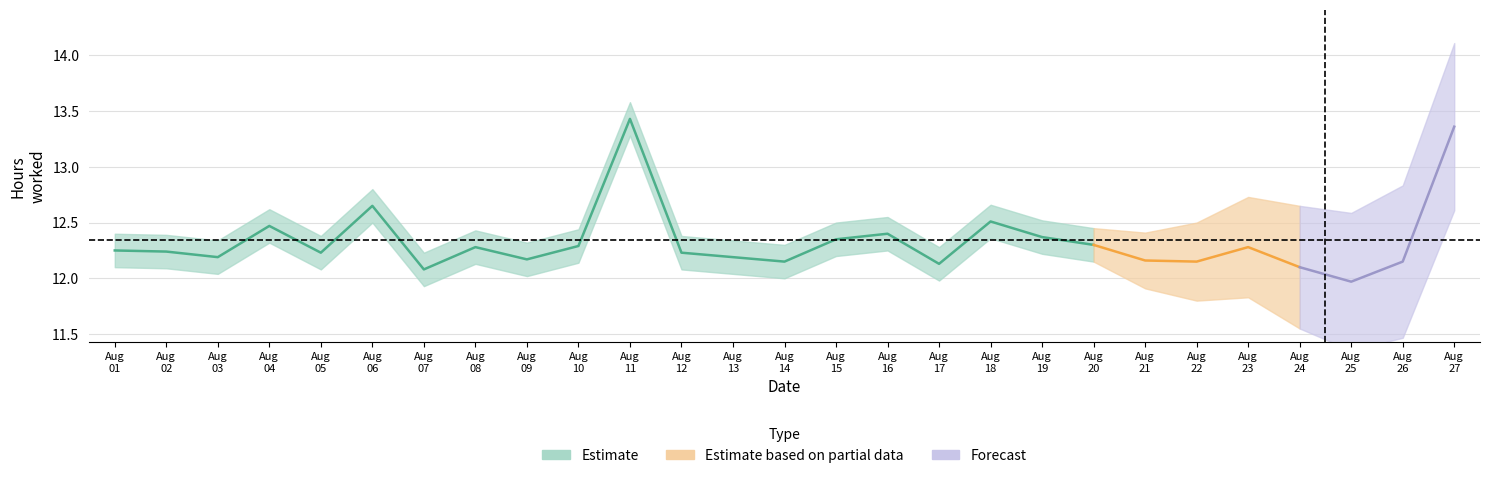

What value does the data have at 24?

12.1